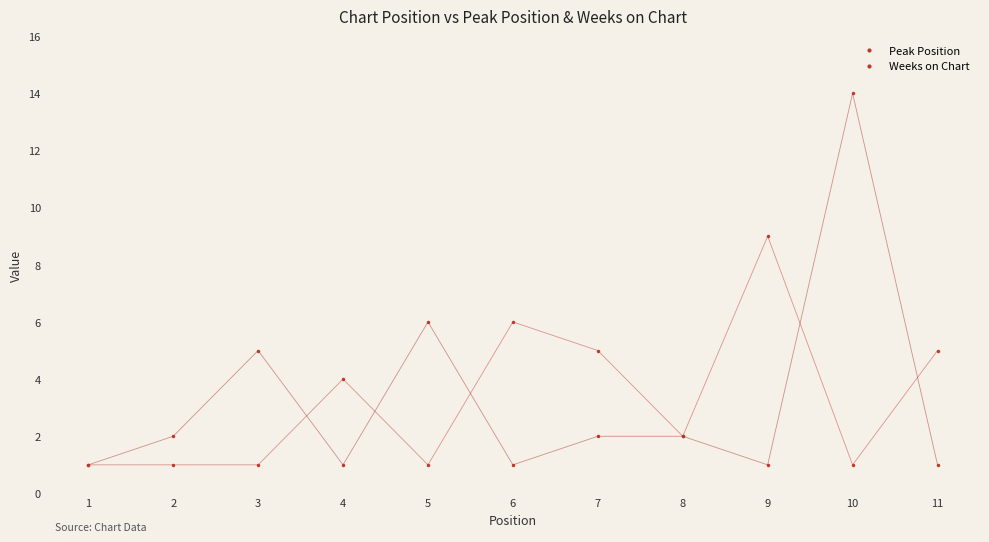

How many lines are shown in the chart?

2